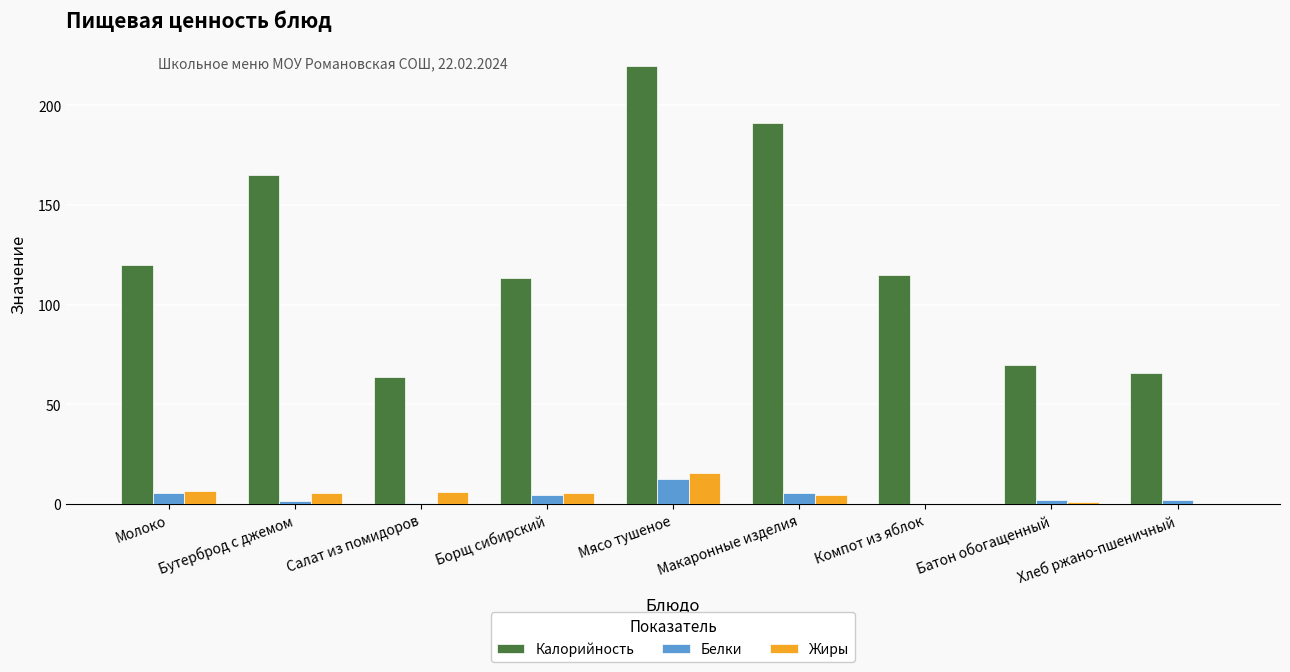

The value of Белки at Салат из помидоров is 0.5. True or false?

True